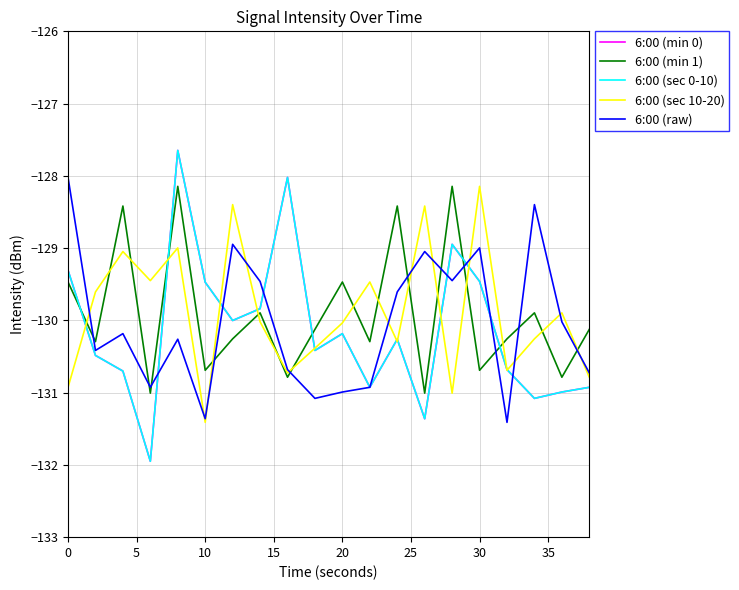

How many interior local peaks does the 6:00 (min 0) series have?

5